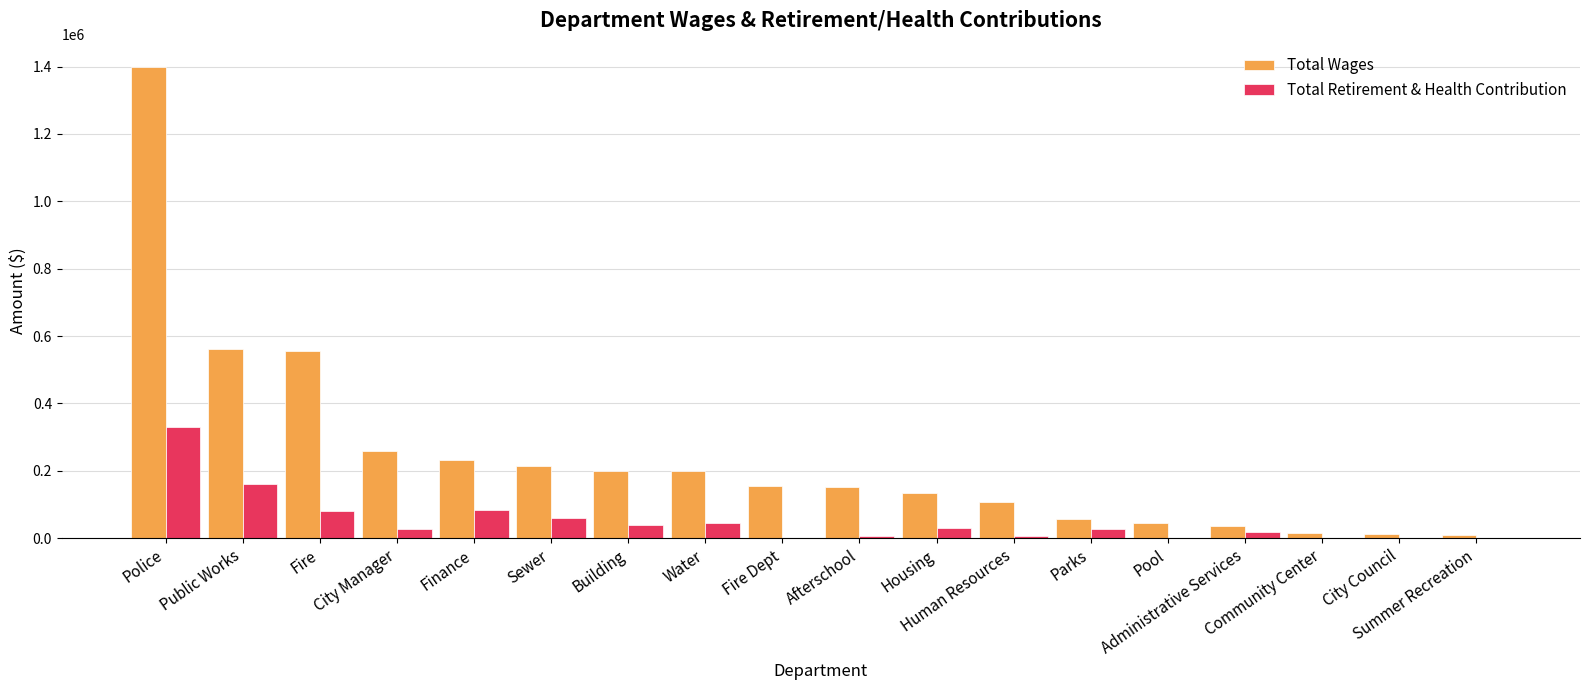

Which series changed the most between Public Works and Finance?

Total Wages